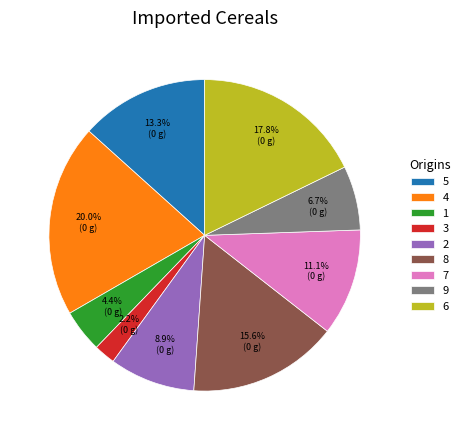

How many segments does this pie chart have?

9